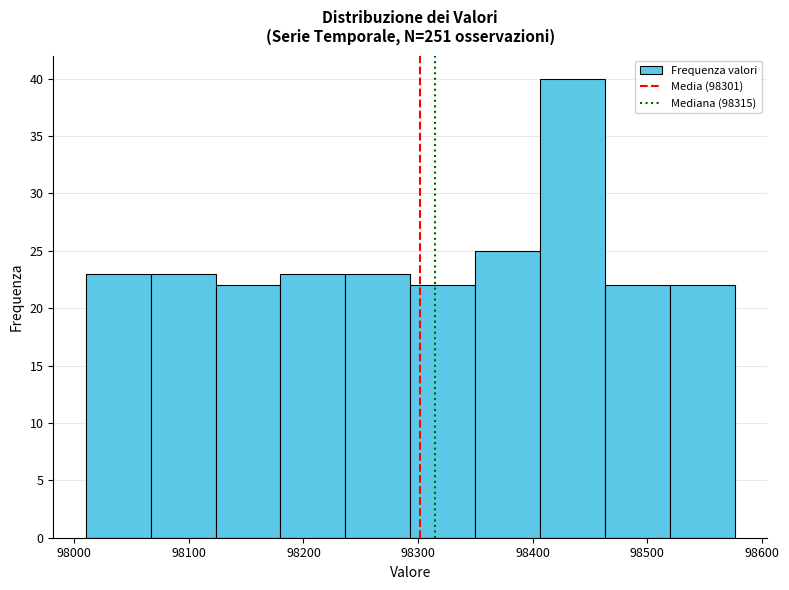

Over which range of the x-axis is the bar tallest?

98410 to 98460